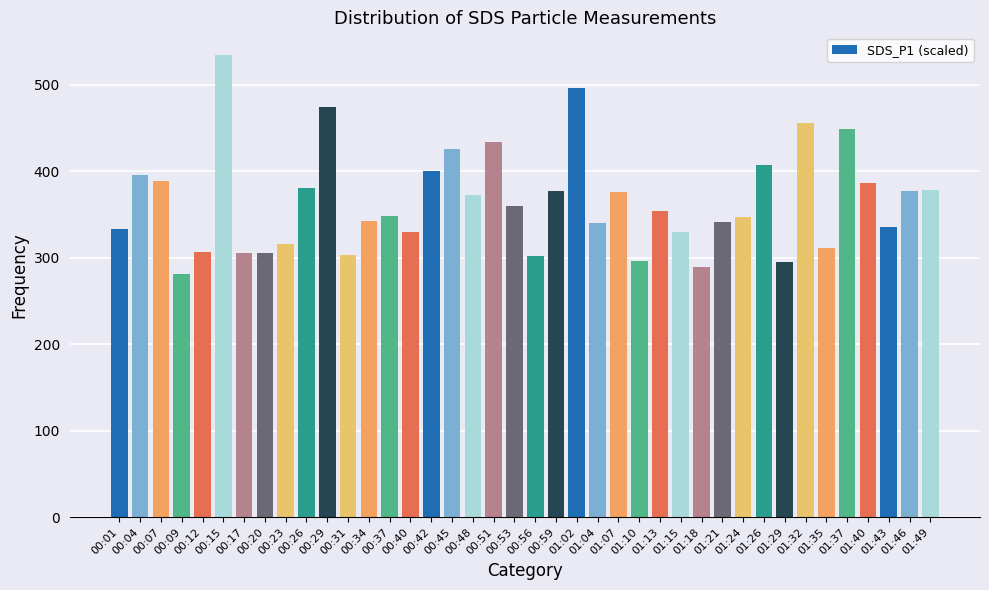

At which category does the chart reach its minimum across all series?

00:09